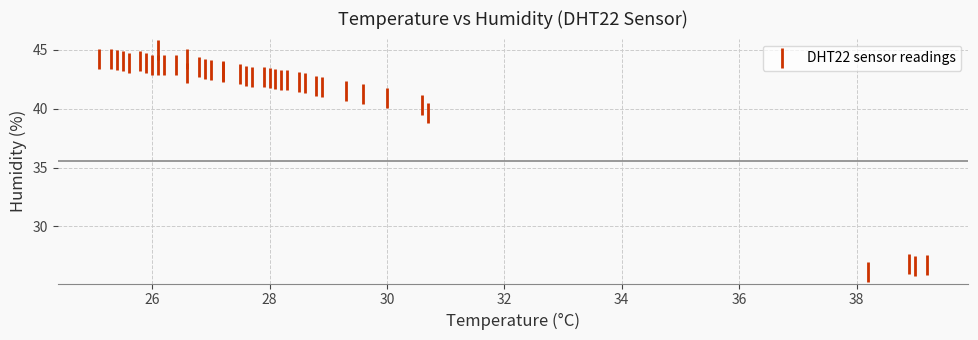

What Y value in the scatter plot is closest to 35?

39.6